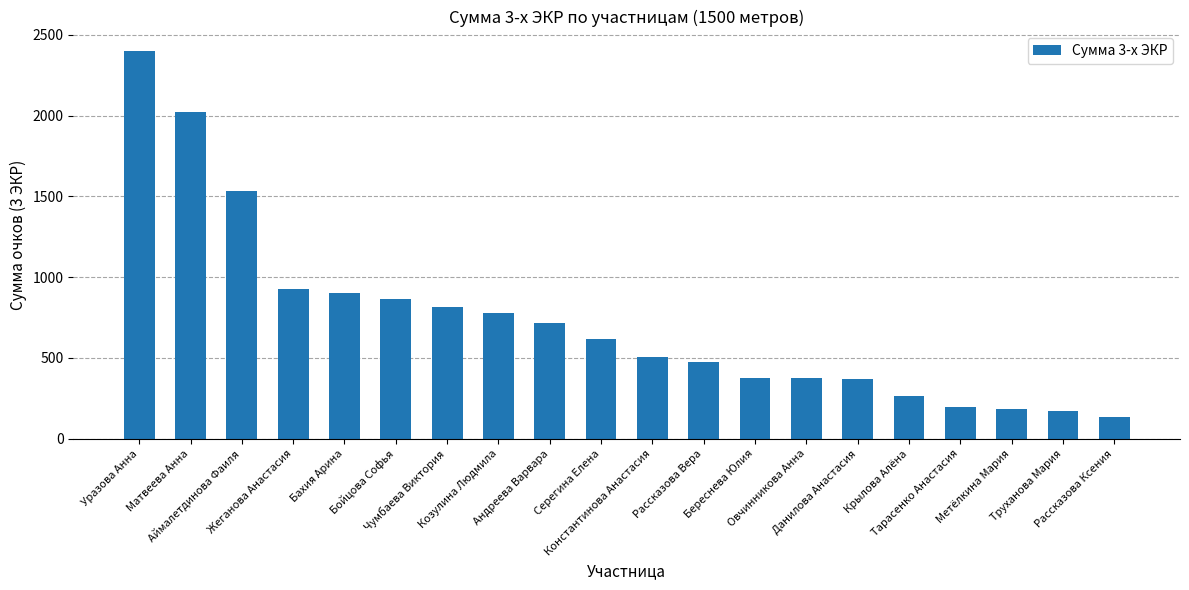

What is the difference between the maximum and minimum values?

2267